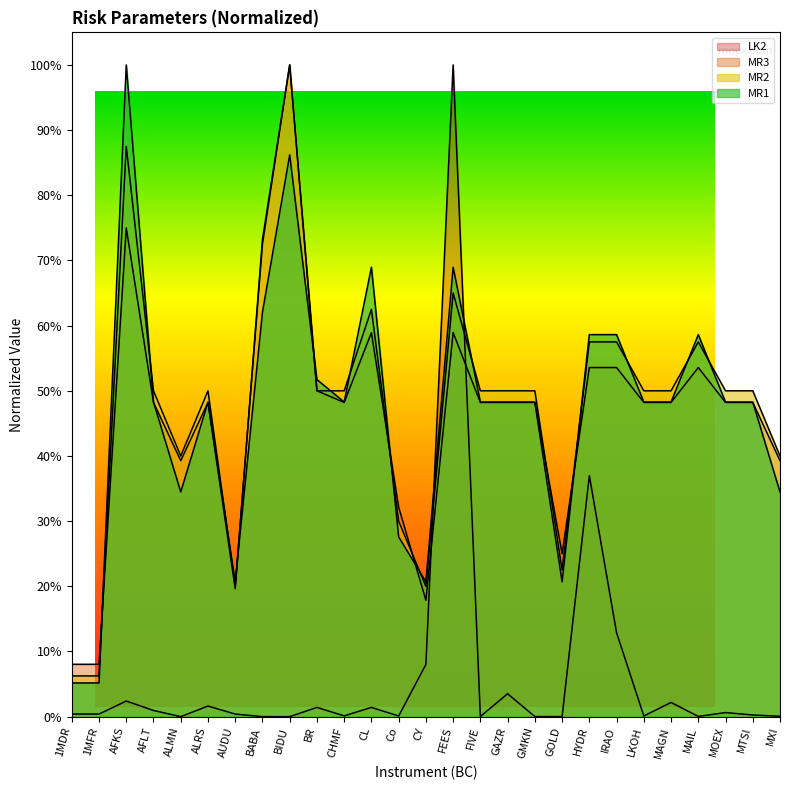

What is the sum of the LK2 values at GAZR and ALRS?

0.1